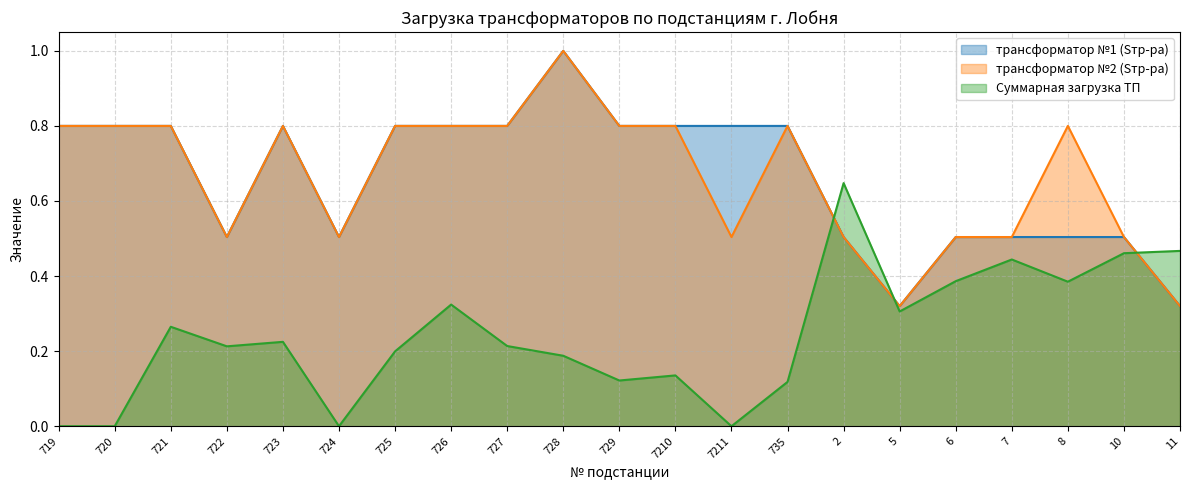

What are all the series names shown in the legend?

трансформатор №1 (Sтр-ра), трансформатор №2 (Sтр-ра), Суммарная загрузка ТП